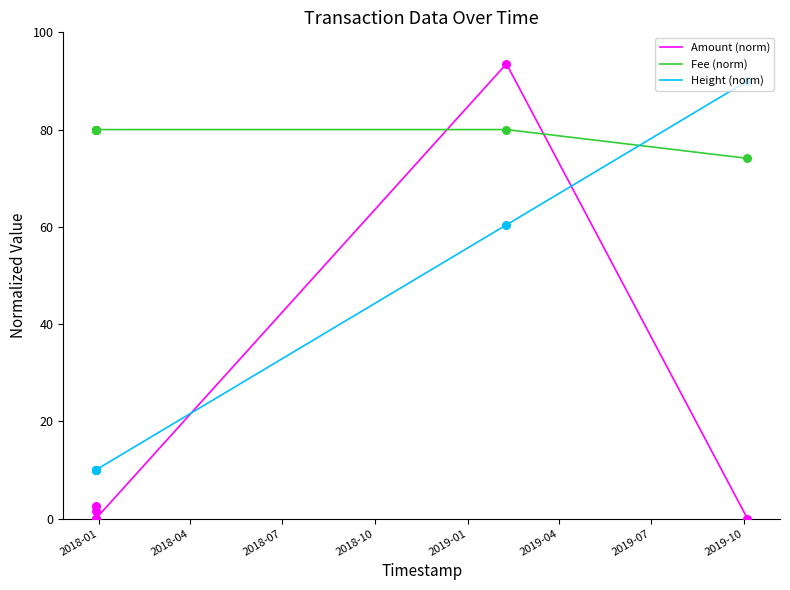

What are all the series names shown in the legend?

Amount (norm), Fee (norm), Height (norm)